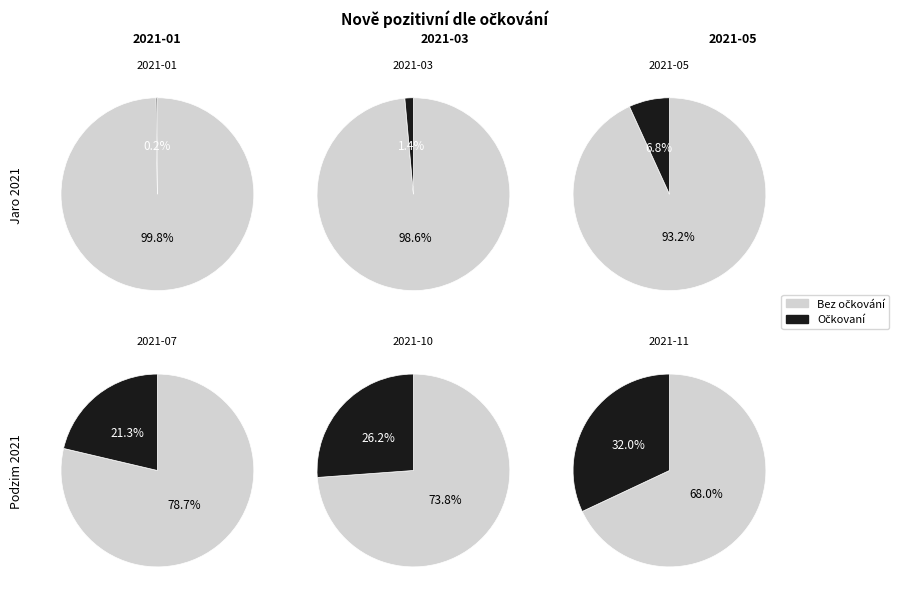

Do 2021-09 and 2021-12 together represent more than half of the pie?

No